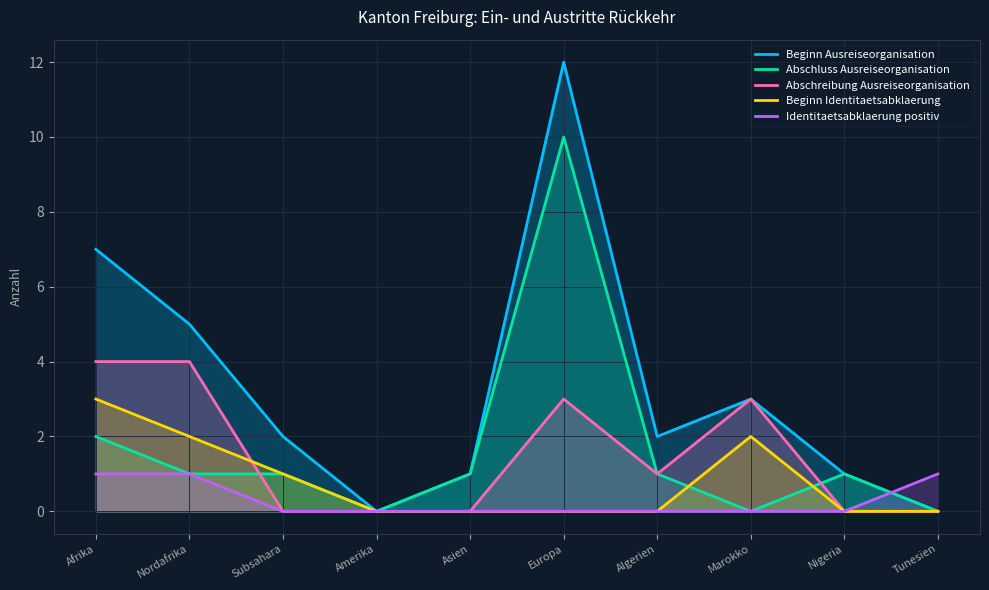

What are all the series names shown in the legend?

Beginn Ausreiseorganisation, Abschluss Ausreiseorganisation, Abschreibung Ausreiseorganisation, Beginn Identitaetsabklaerung, Identitaetsabklaerung positiv